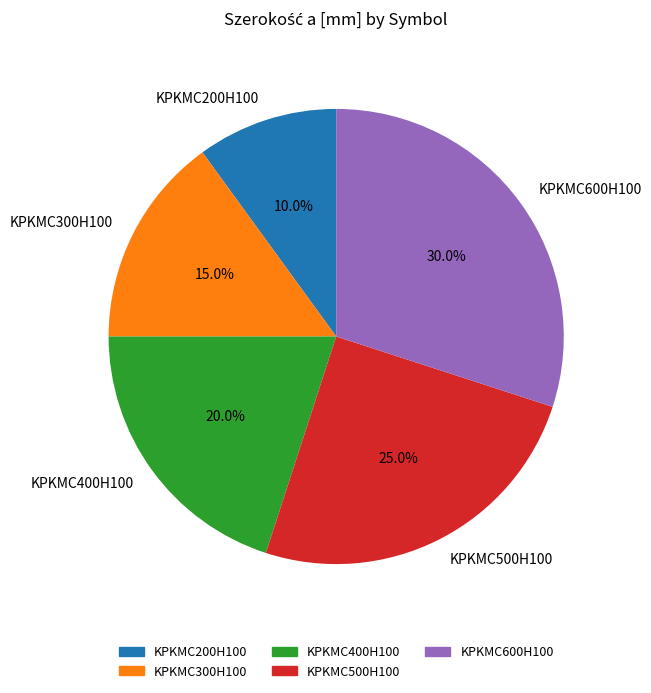

Which slice is the largest?

KPKMC600H100